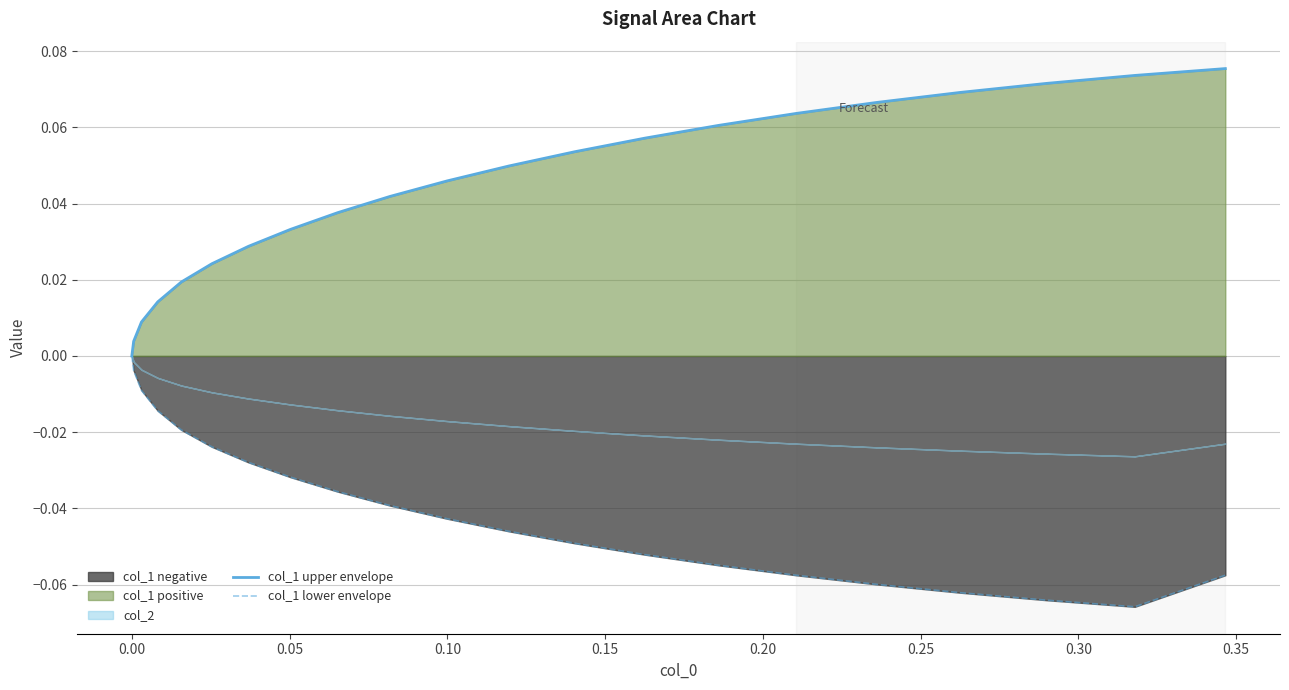

True or false: col_1 upper envelope and col_1 lower envelope intersect in this chart.

False